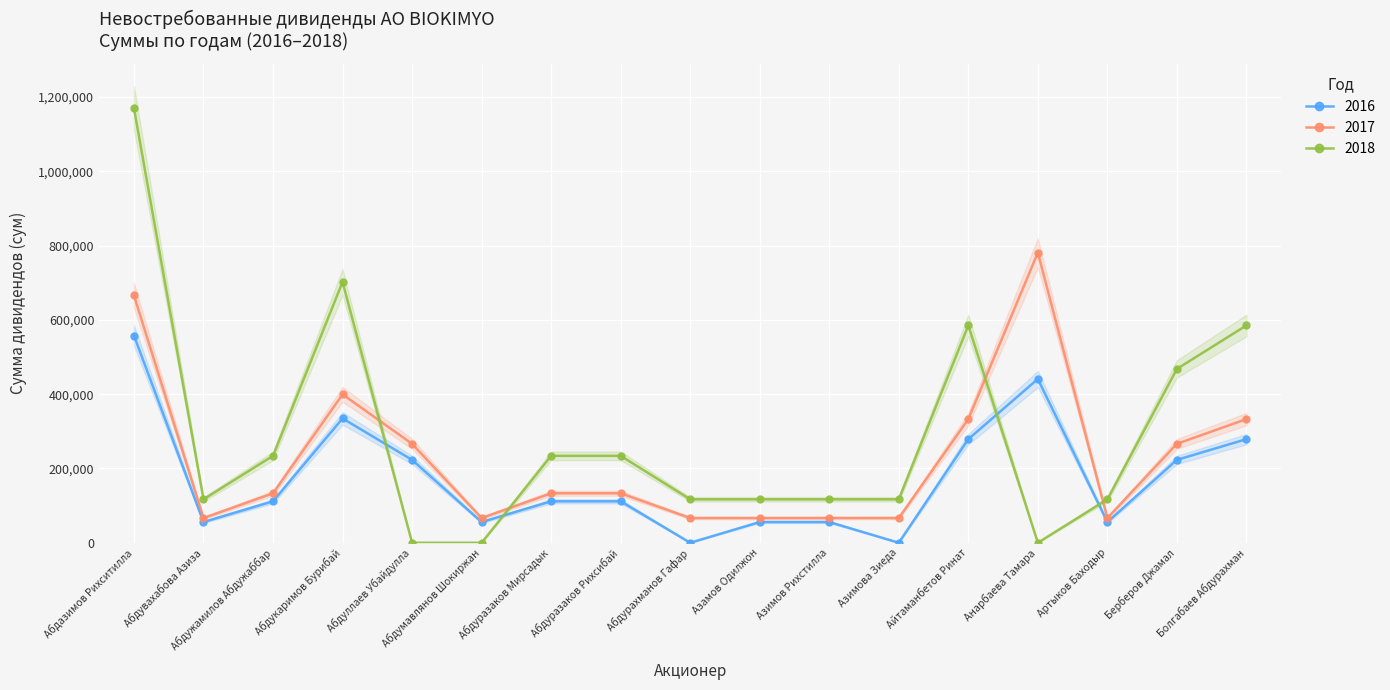

True or false: 2016 and 2017 intersect in this chart.

False